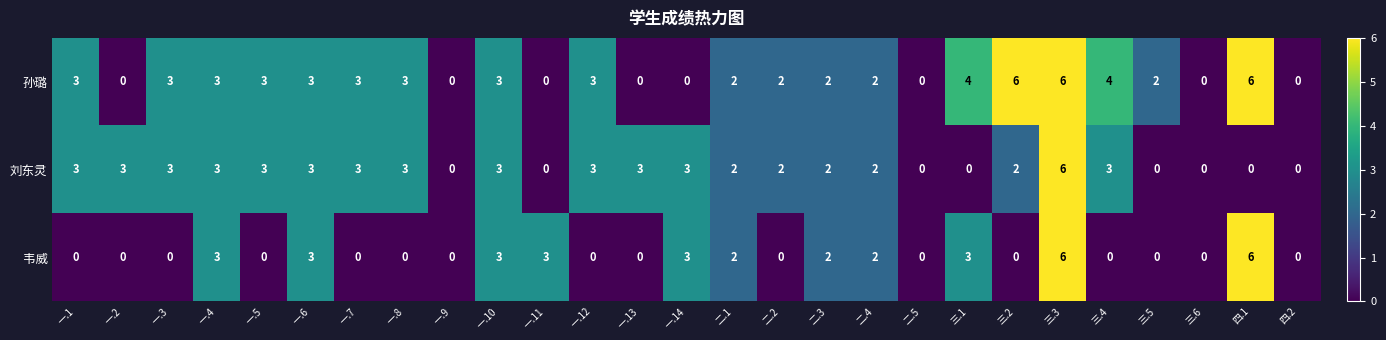

What is the maximum value for 刘东灵?

6